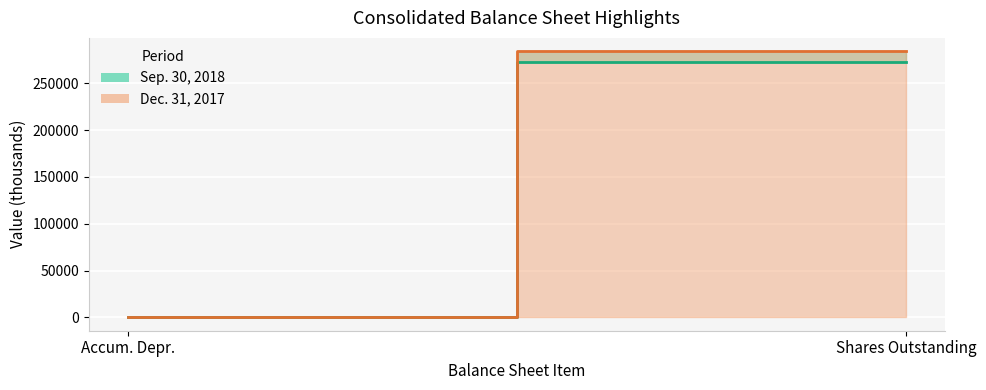

Which has a higher value, Accum. Depr. or Shares Outstanding?

Shares Outstanding